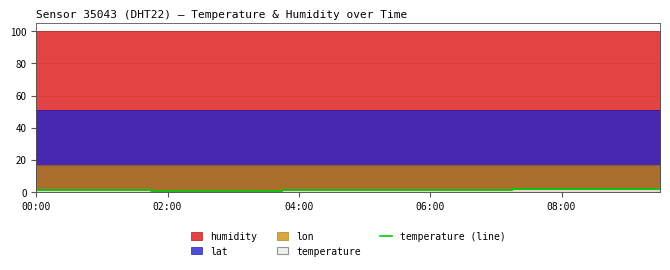

What is the maximum value for temperature (line)?

2.1